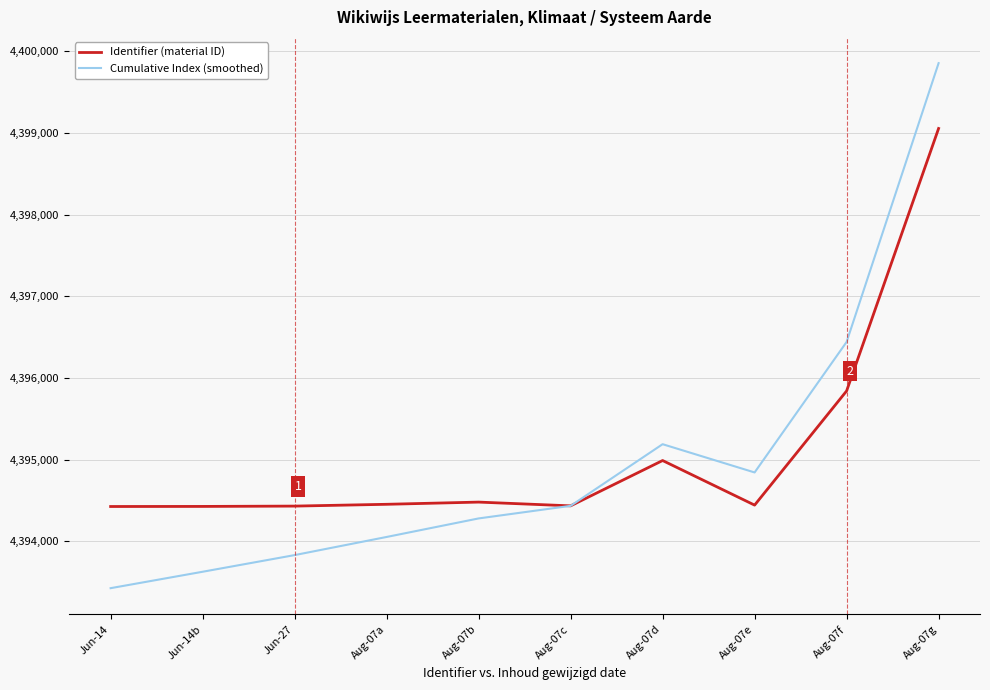

What is the smallest value displayed?

4393425